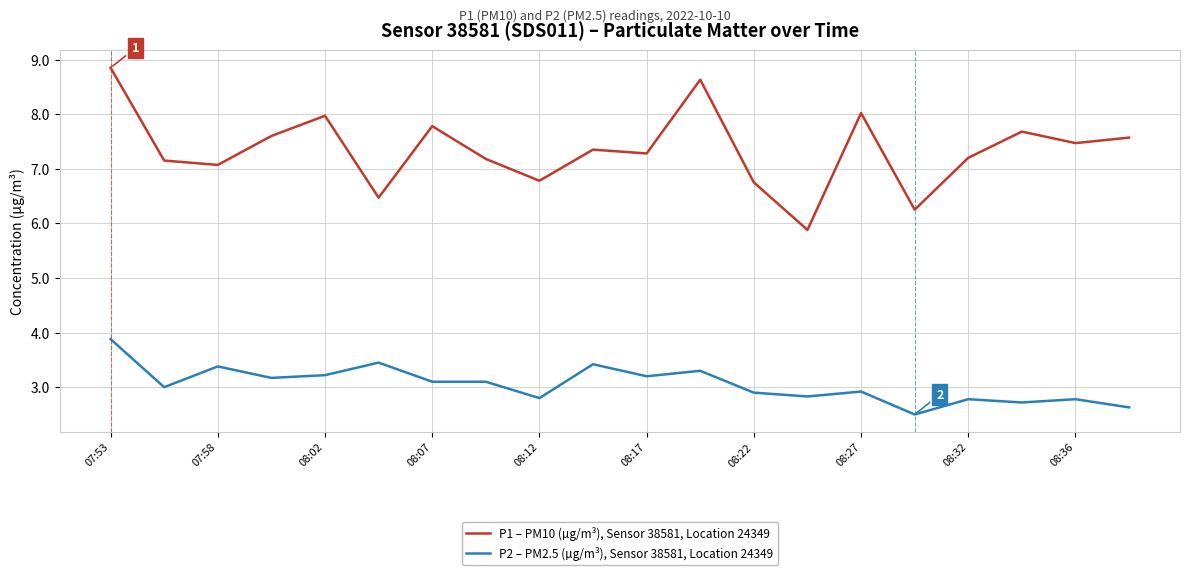

List the series in order of their overall mean, lowest first.

P2 – PM2.5 (µg/m³), Sensor 38581, Location 24349, P1 – PM10 (µg/m³), Sensor 38581, Location 24349